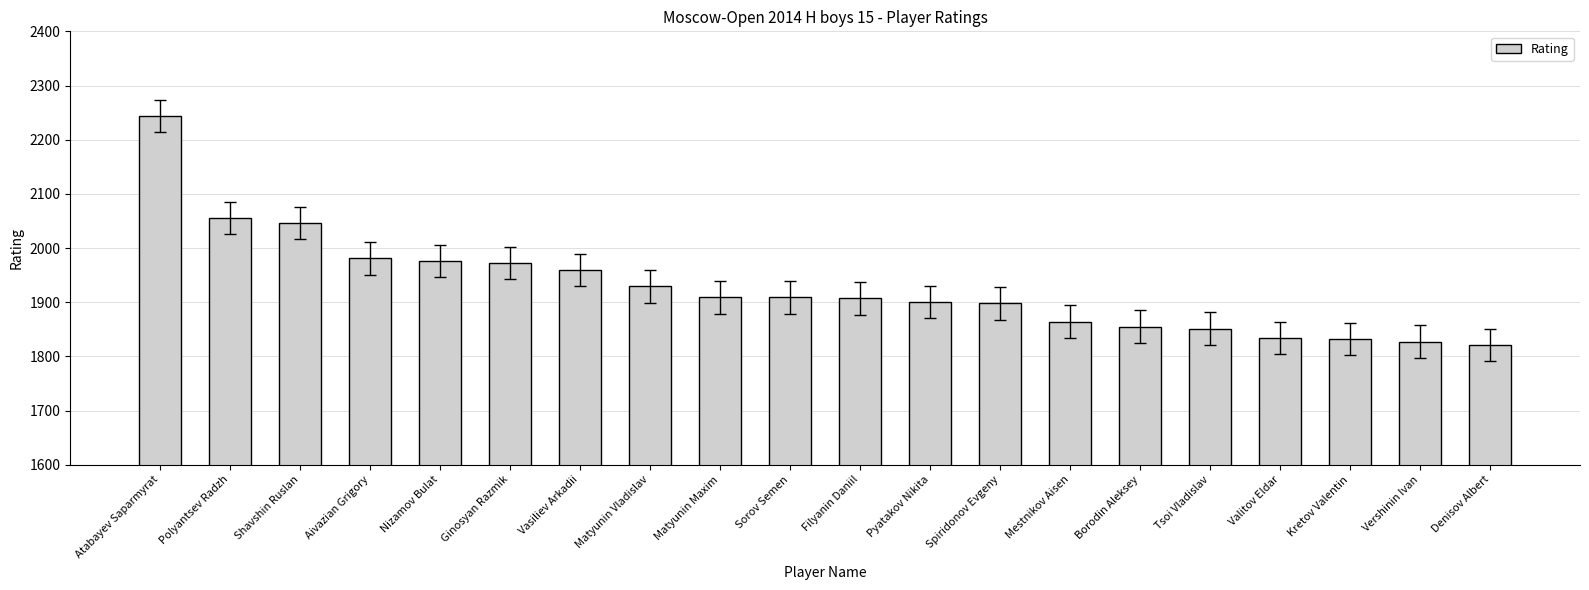

What position from the right is Nizamov Bulat?

16